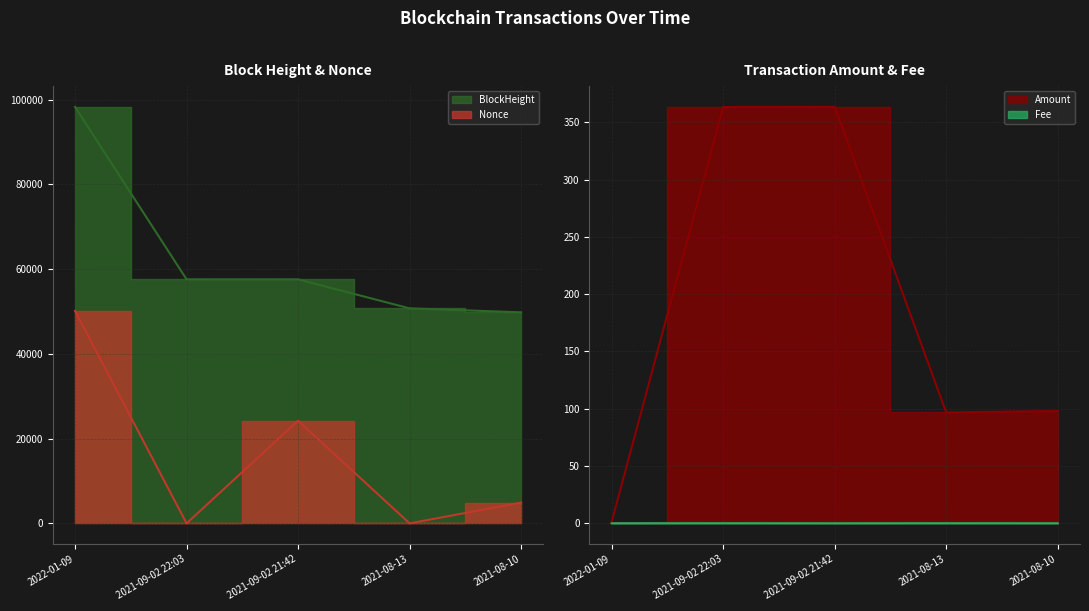

True or false: Fee and BlockHeight intersect in this chart.

False